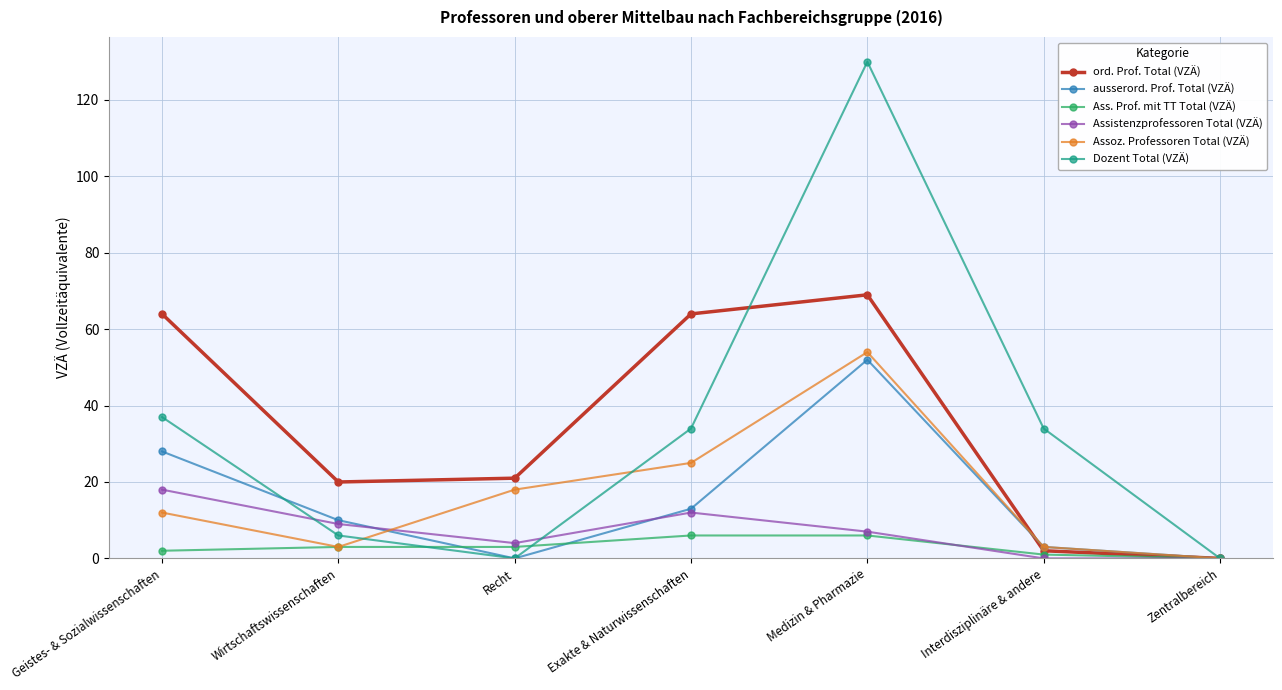

What is the maximum value for Dozent Total (VZÄ)?

130